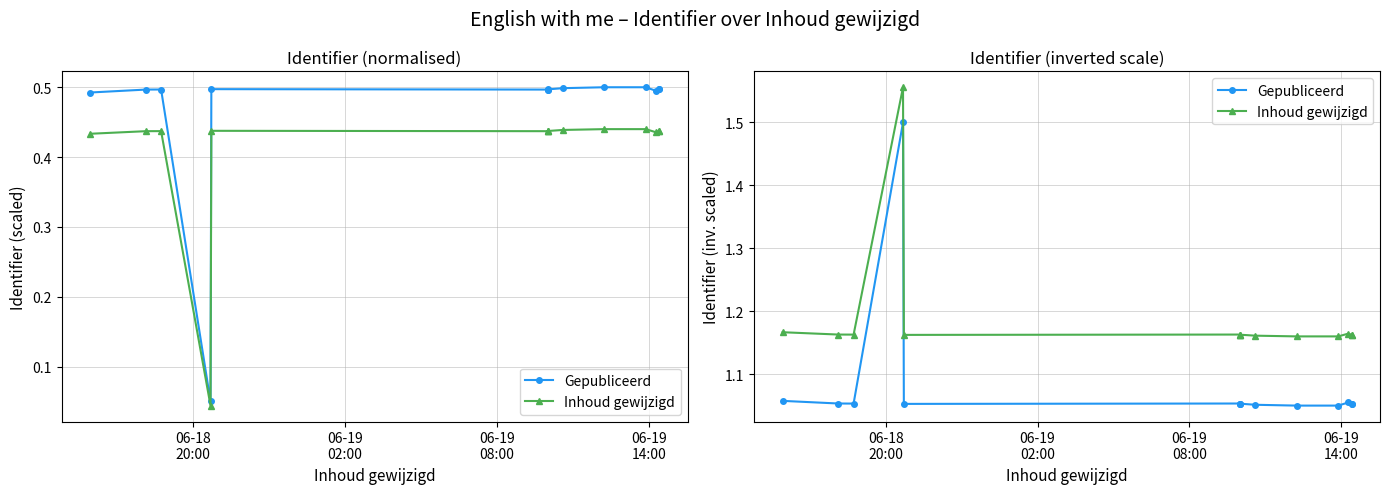

True or false: Gepubliceerd and Inhoud gewijzigd intersect in this chart.

False